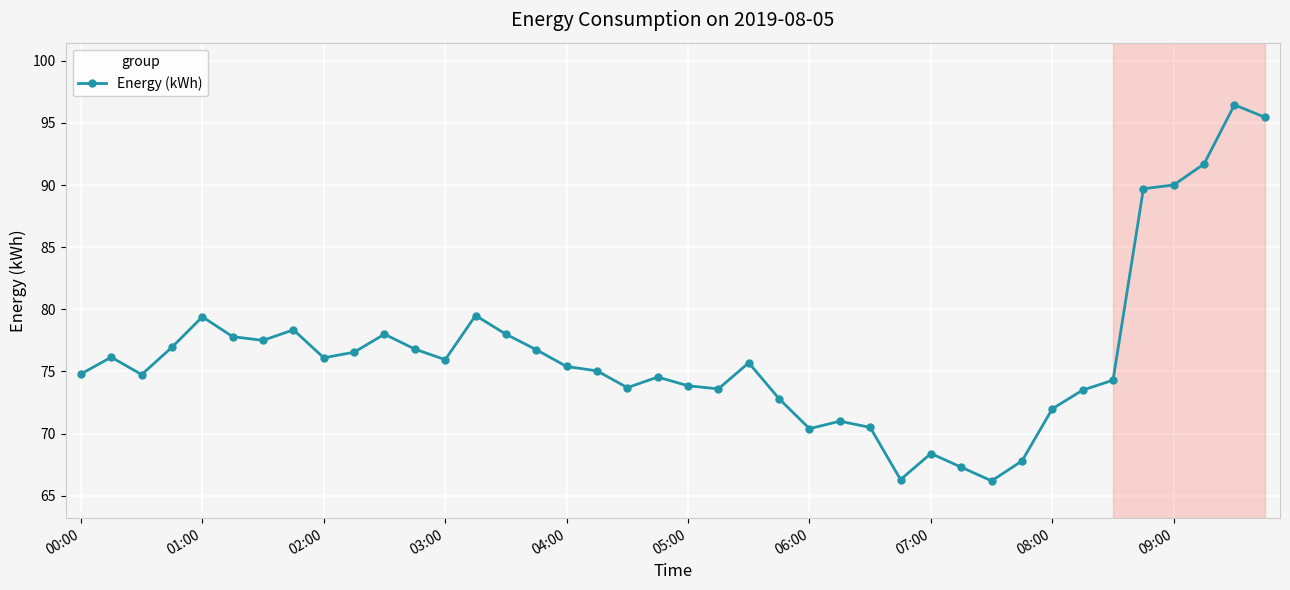

What is the sum of all values?

3059.0